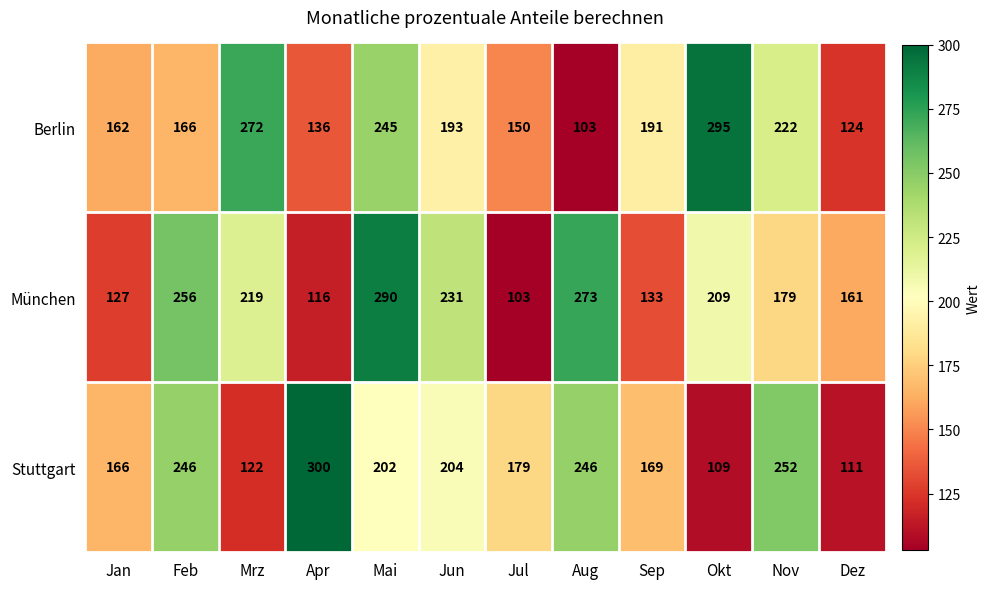

What is the difference between the maximum and minimum values in the Berlin series?

192